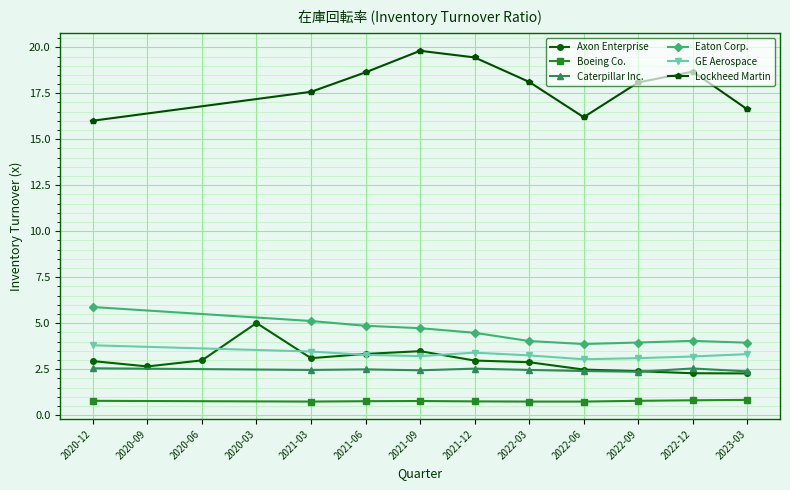

What is the total value across all series at 2021-12-31?

33.6